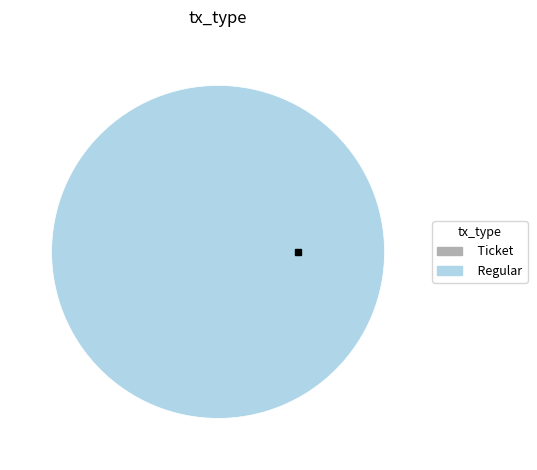

Rank the categories by value from highest to lowest.

Regular, Ticket